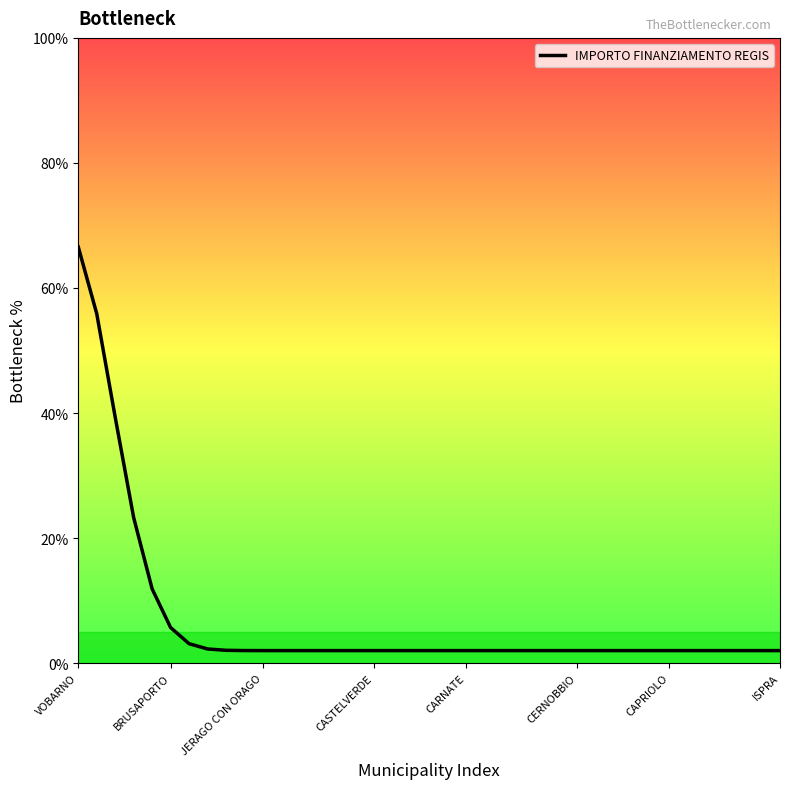

What is the difference between the maximum and minimum values?

64.6